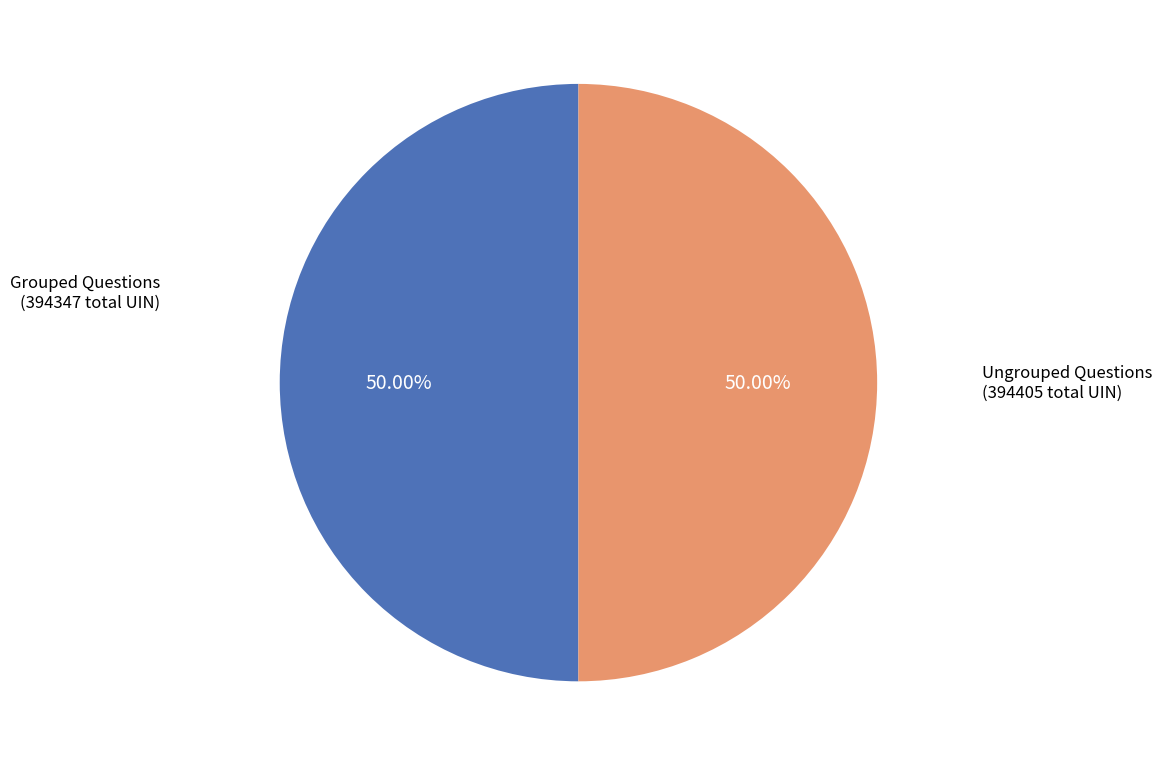

How many segments does this pie chart have?

2